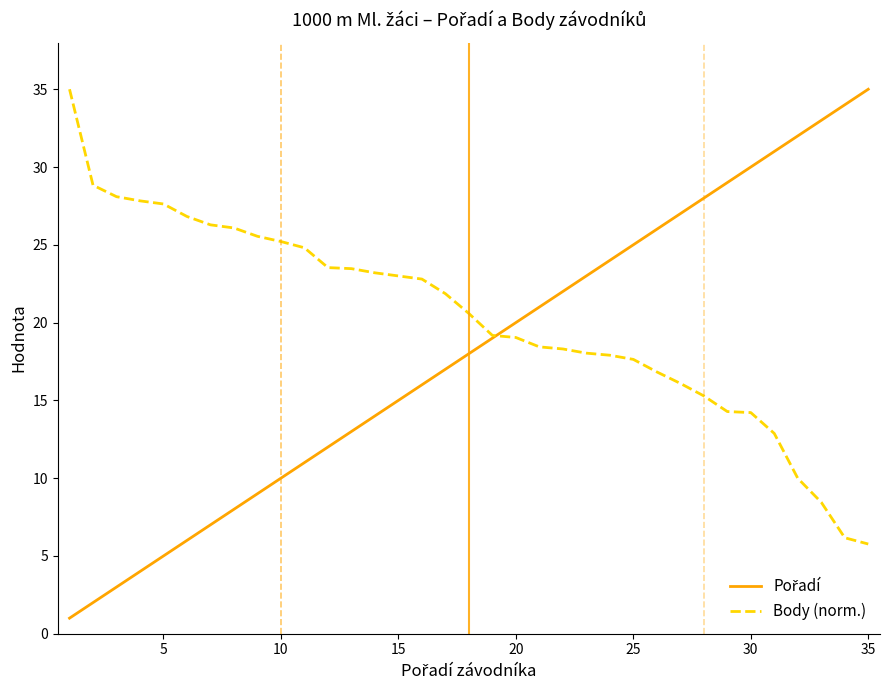

What is the lowest value of the Body (norm.) series?

5.8